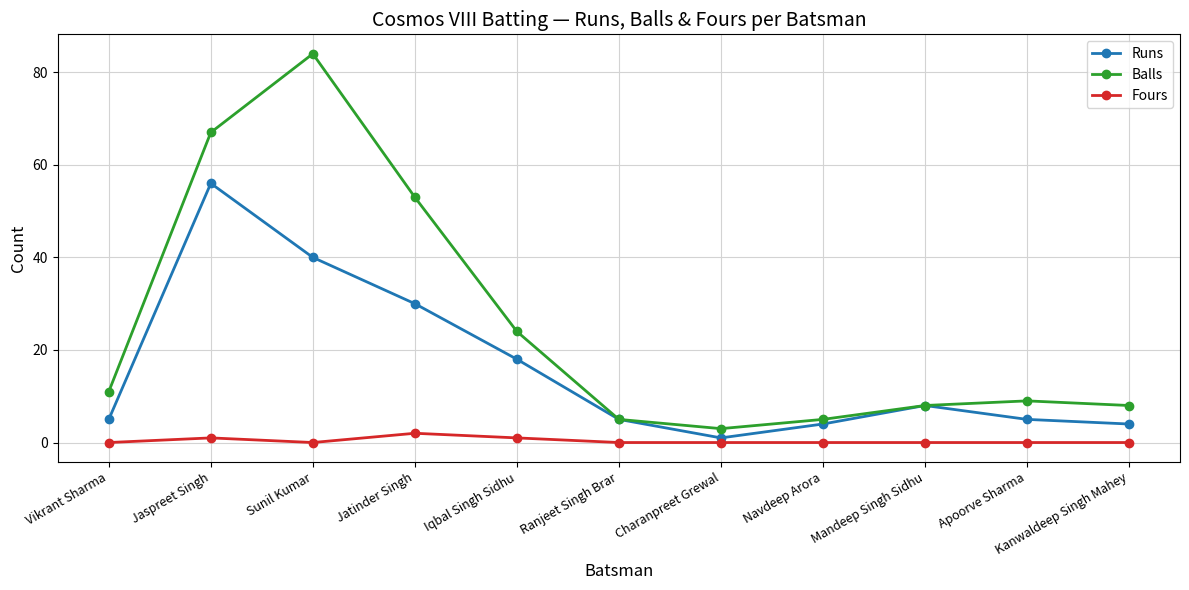

How many interior local valleys does the Balls series have?

1